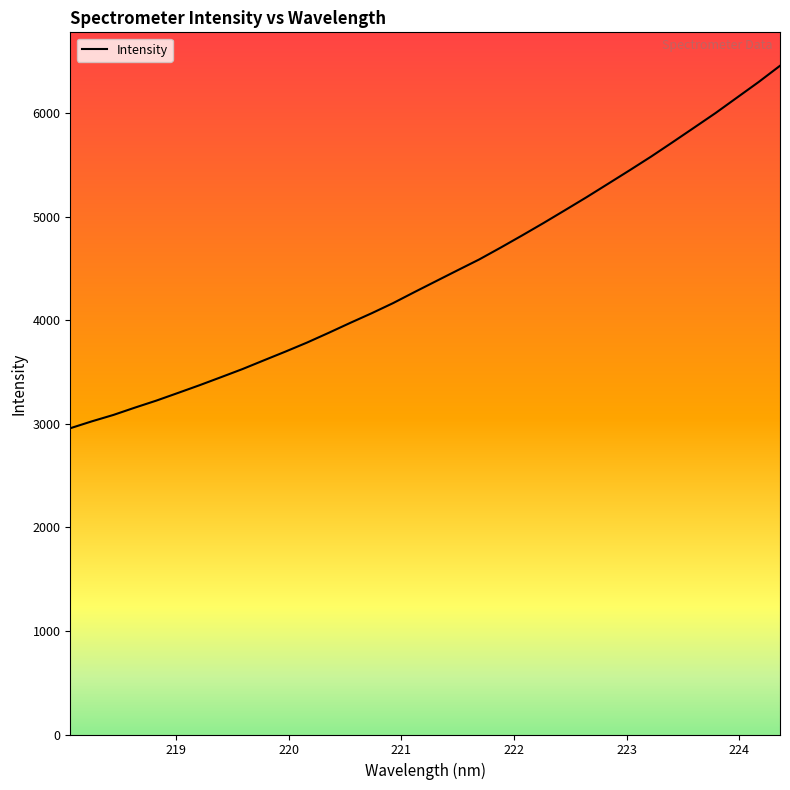

What is the change in value from 222.8355 to 224.3616?

+1139.2